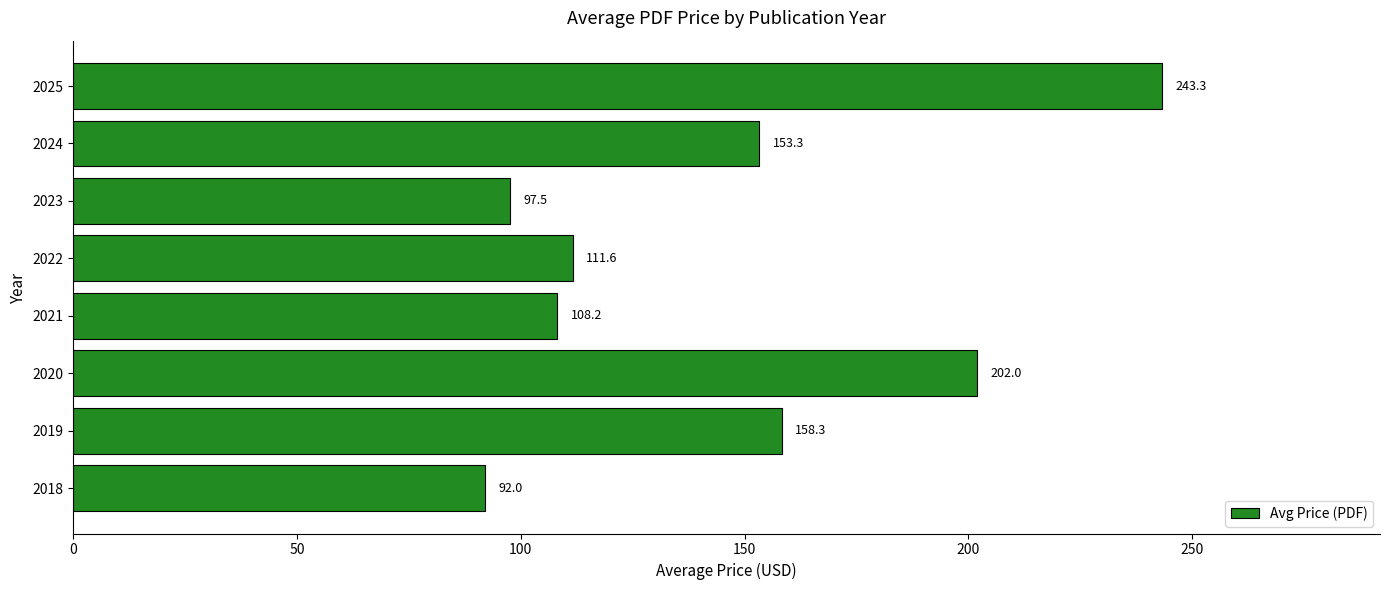

What is the greatest value displayed?

243.3